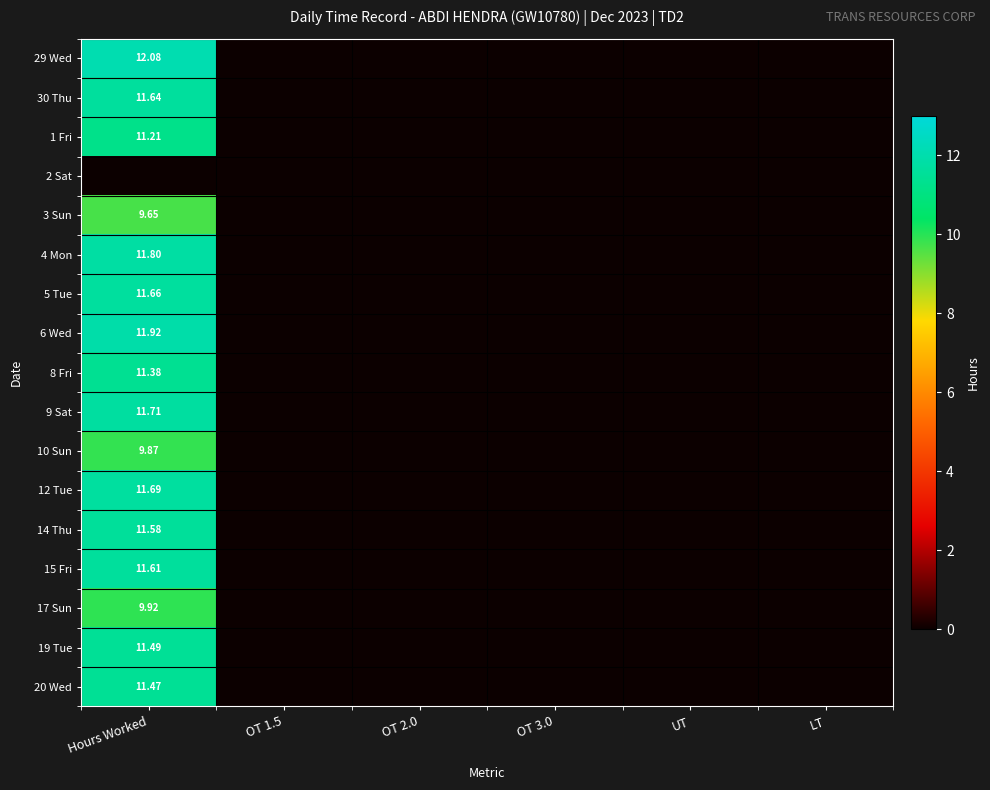

Count the 17 Sun values in the range 0 to 1.

5